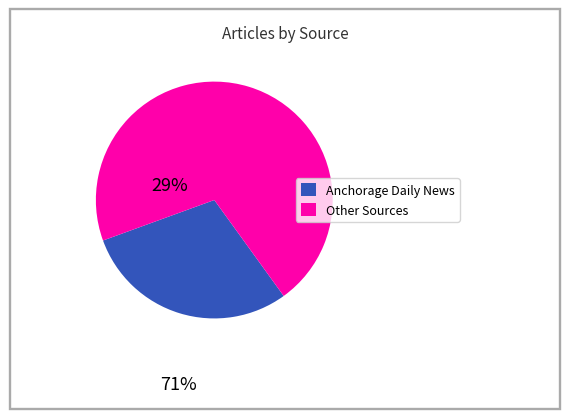

How many slices are in this pie chart?

2